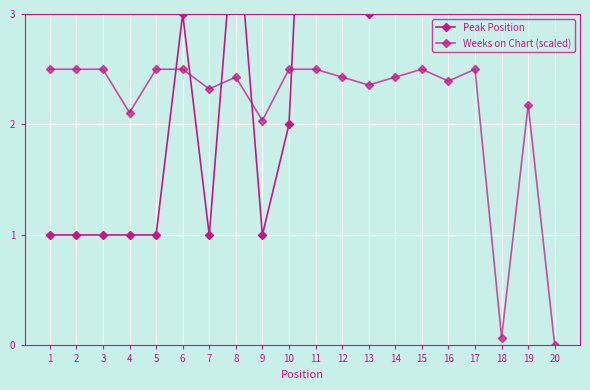

Where do Weeks on Chart (scaled) and Peak Position first cross each other?

5 and 6